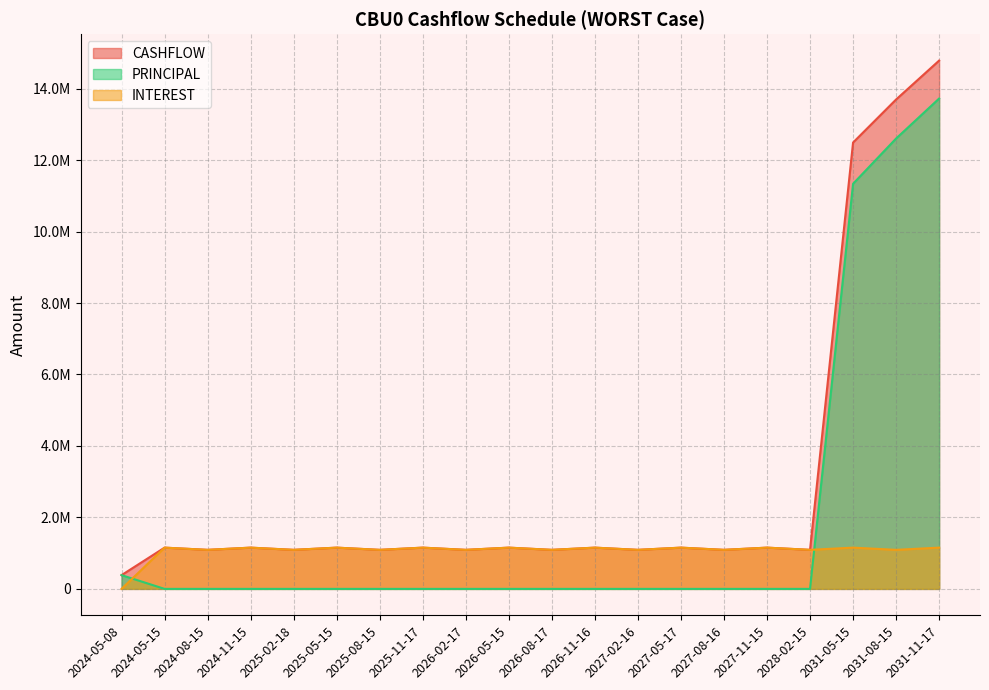

What is the value of the INTEREST point at the 18th from the left?

1154414.7